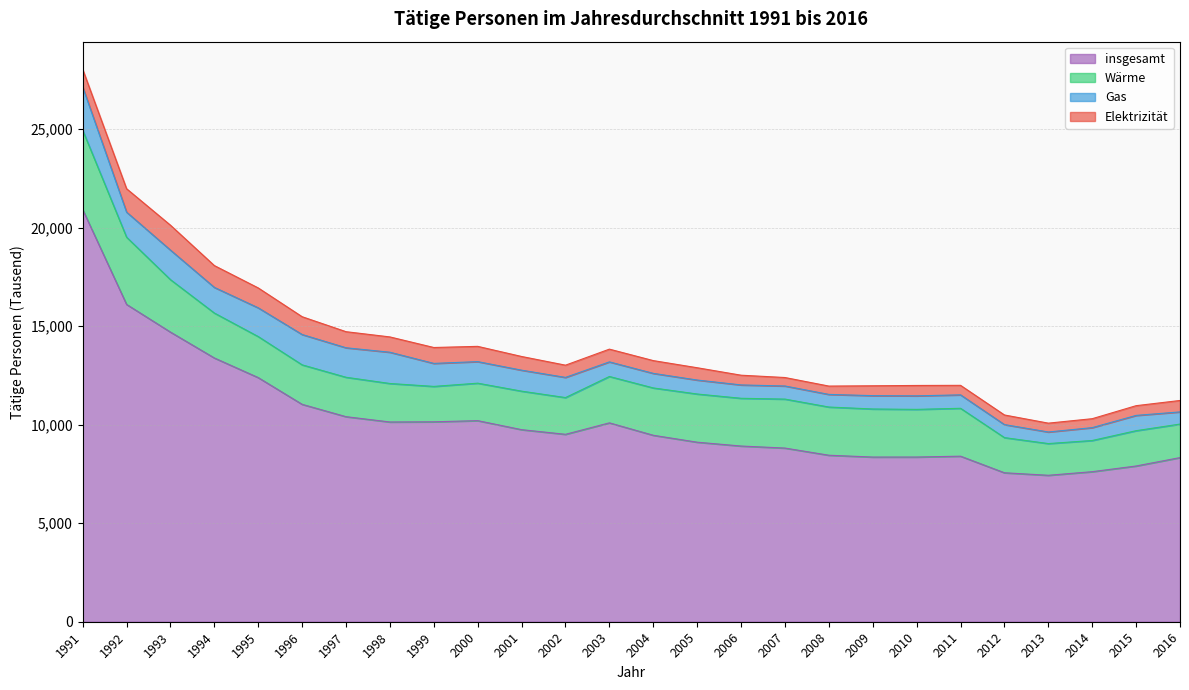

Reading left to right, extract all data points from this chart.

Elektrizität: 894	1188	1264	1107	1010	903	817	777	807	775	695	621	647	648	625	494	430	423	501	527	483	488	449	454	494	580
Gas: 2198	1273	1500	1302	1459	1540	1497	1587	1168	1094	1065	1024	741	740	709	678	665	641	677	687	682	661	588	653	776	618
Wärme: 4027	3412	2662	2281	2083	2005	2001	1954	1797	1902	1955	1865	2354	2403	2446	2424	2486	2447	2440	2419	2431	1785	1610	1583	1792	1702
insgesamt: 20925	16109	14704	13390	12393	11036	10409	10140	10149	10208	9750	9514	10096	9465	9114	8919	8816	8452	8360	8361	8404	7562	7434	7617	7906	8332